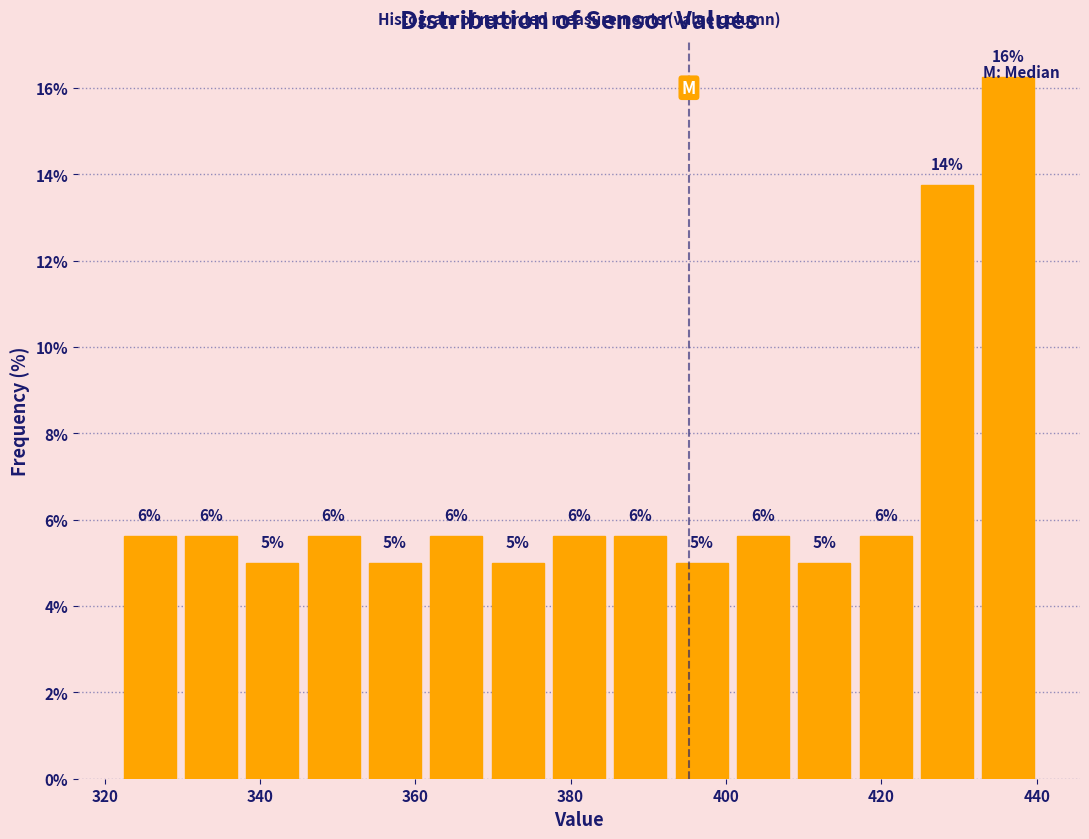

Read against the x-axis, roughly where is the centre of the tallest bar?

436